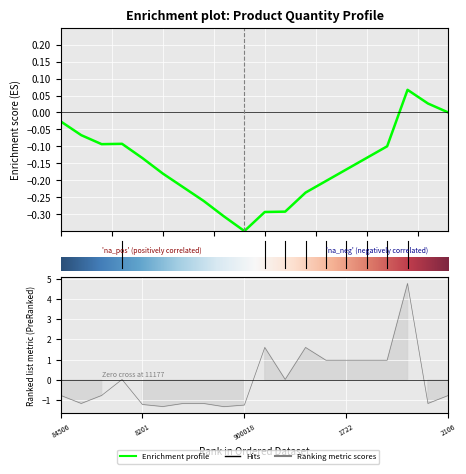

What is the difference between the maximum and minimum values?

6.1